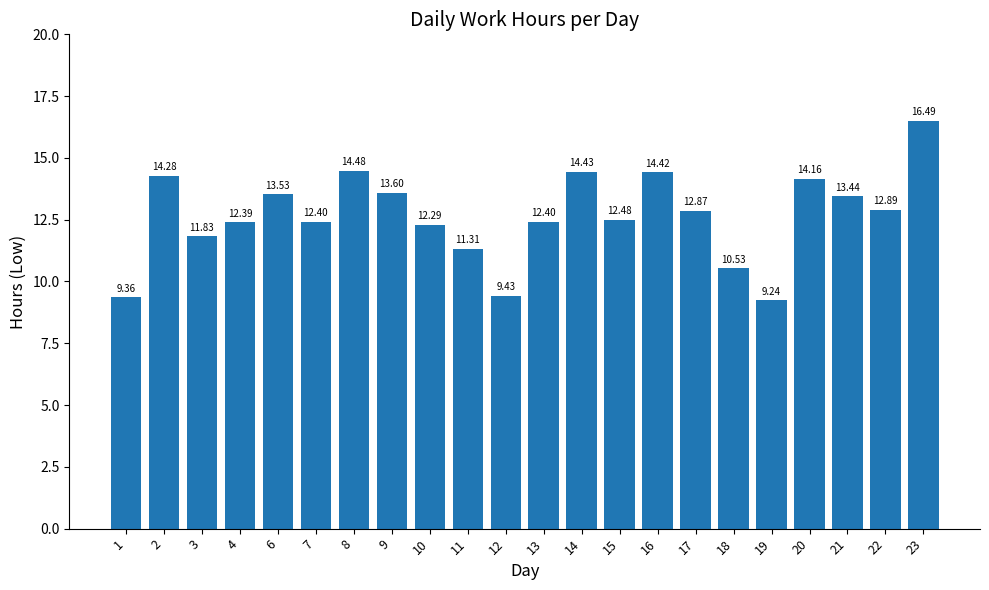

What is the value of the 20th bar from the left?

13.4